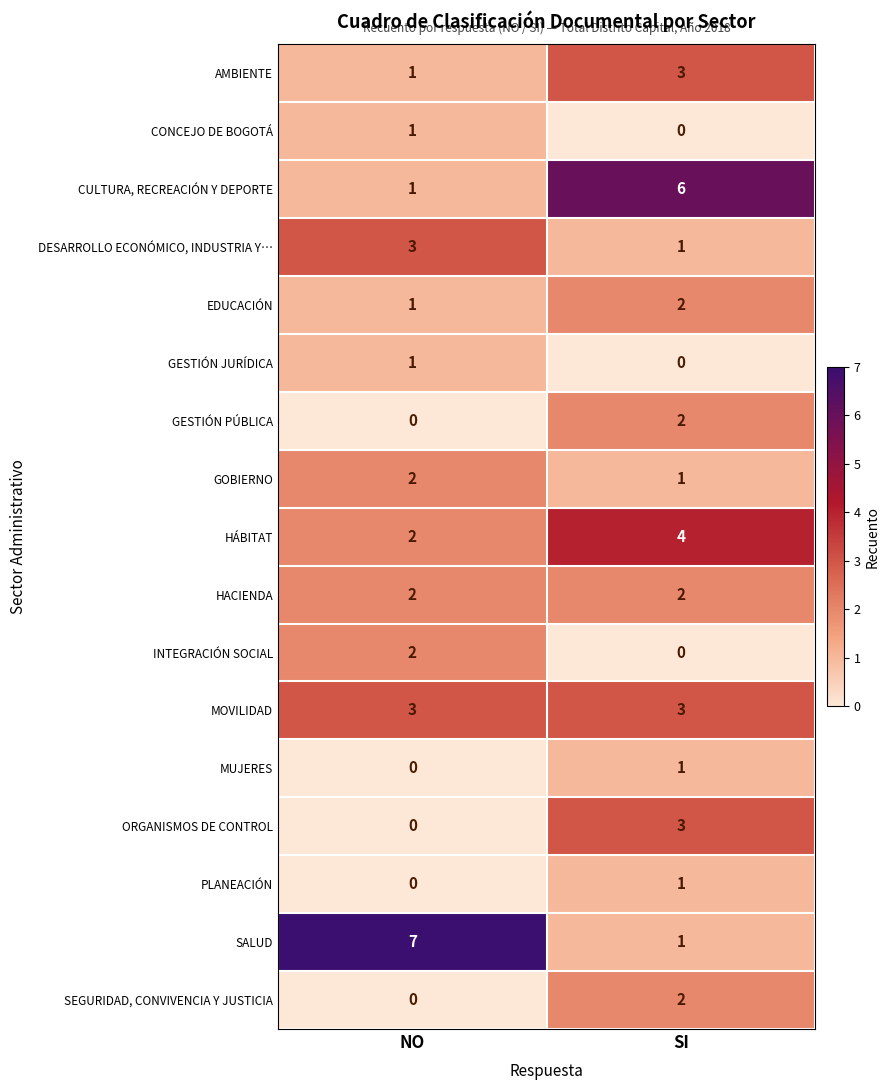

List the labels in order of GESTIÓN PÚBLICA value, smallest first.

NO, SI